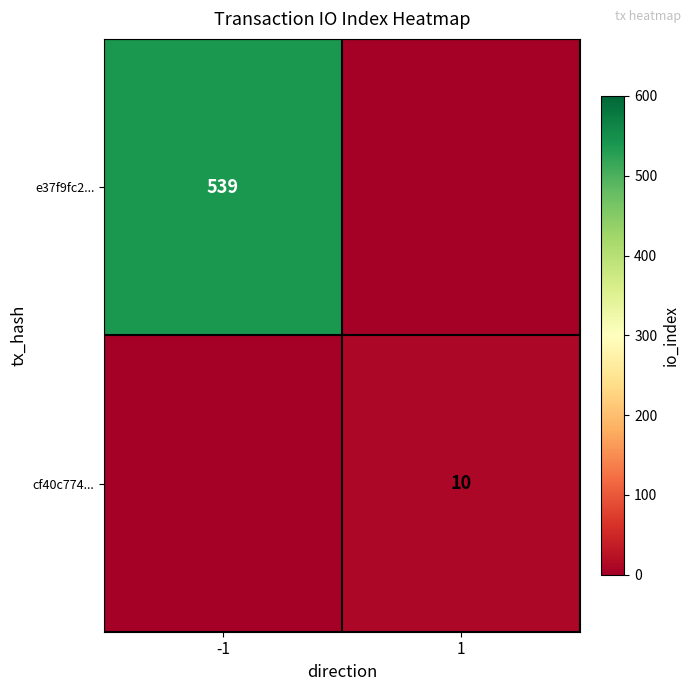

The cf40c774... series shows 13 at 1. True or false?

False